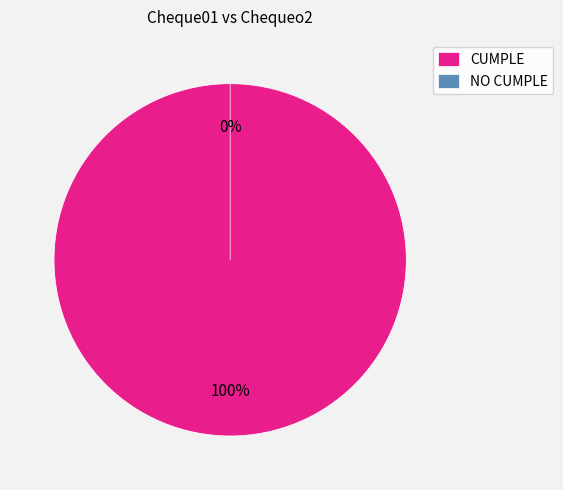

To the nearest percent, what is the difference between the CUMPLE and NO CUMPLE slice percentages?

100%